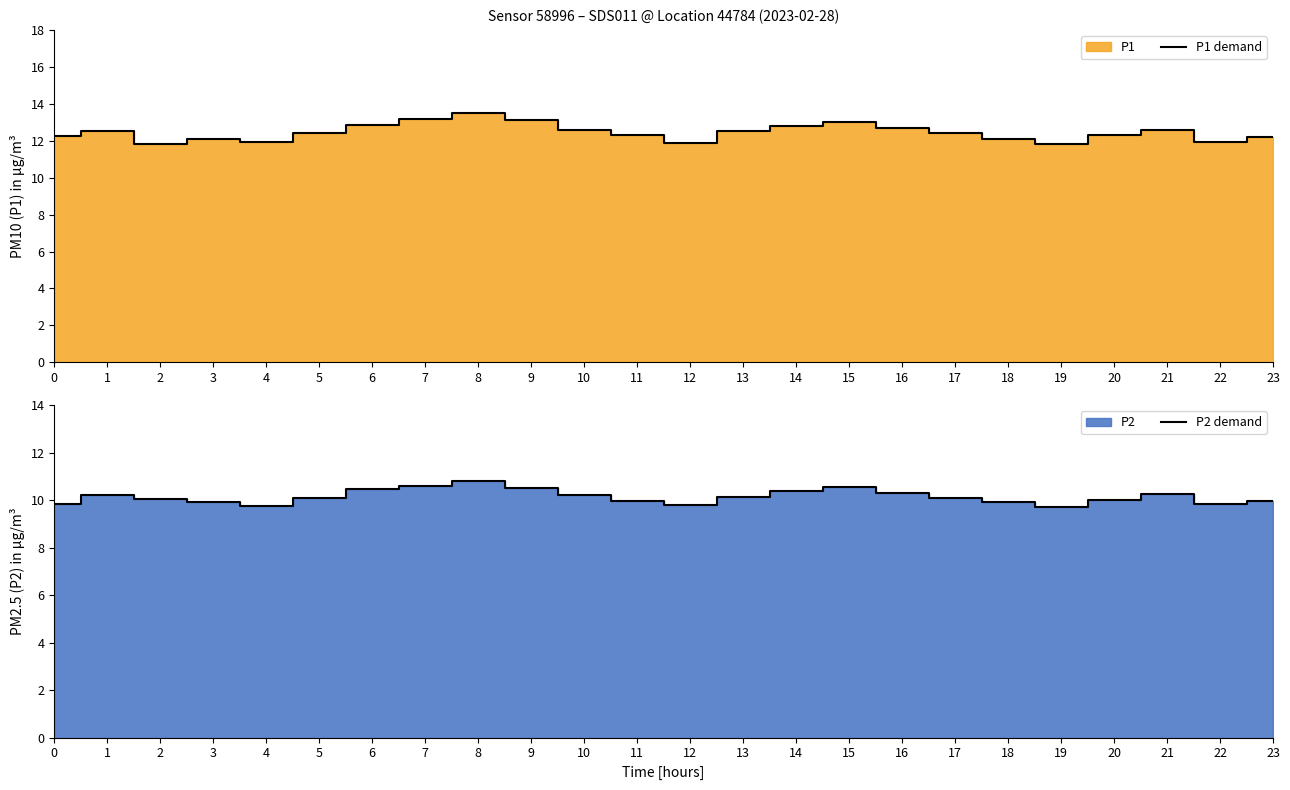

At which category is the sum across all series the highest?

8